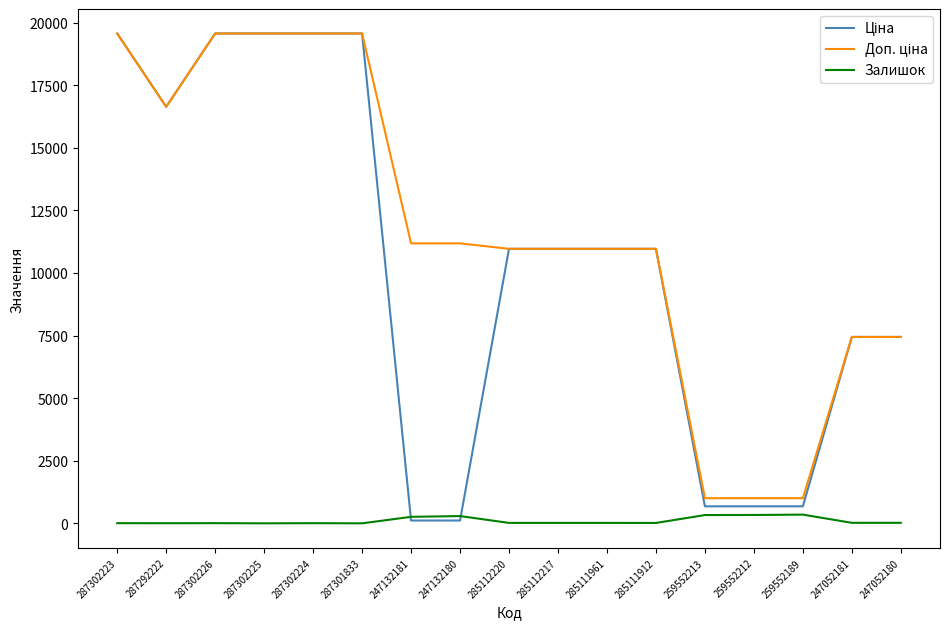

What is the maximum value shown in the chart?

19564.9